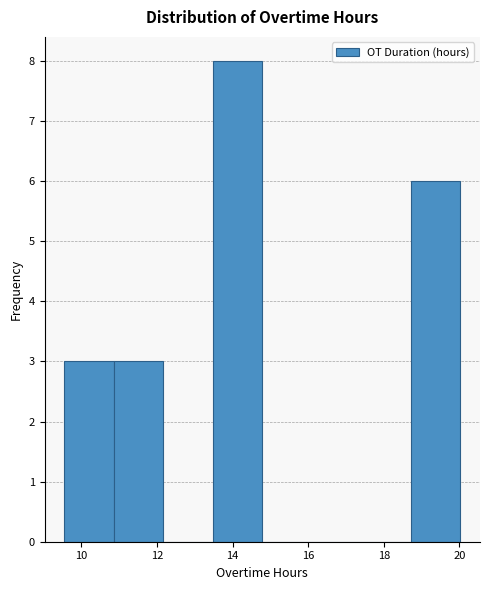

Reading left to right, transcribe this chart: for each bar, give the range it covers on the x-axis and its height. Neither the bar edges nor the heights are printed on the chart, so give them approximately, as read against the axes.

9.6 to 10.8: 3
10.8 to 12.2: 3
12.2 to 13.4: 0
13.4 to 14.8: 8
14.8 to 16.0: 0
16.0 to 17.4: 0
17.4 to 18.8: 0
18.8 to 20.0: 6